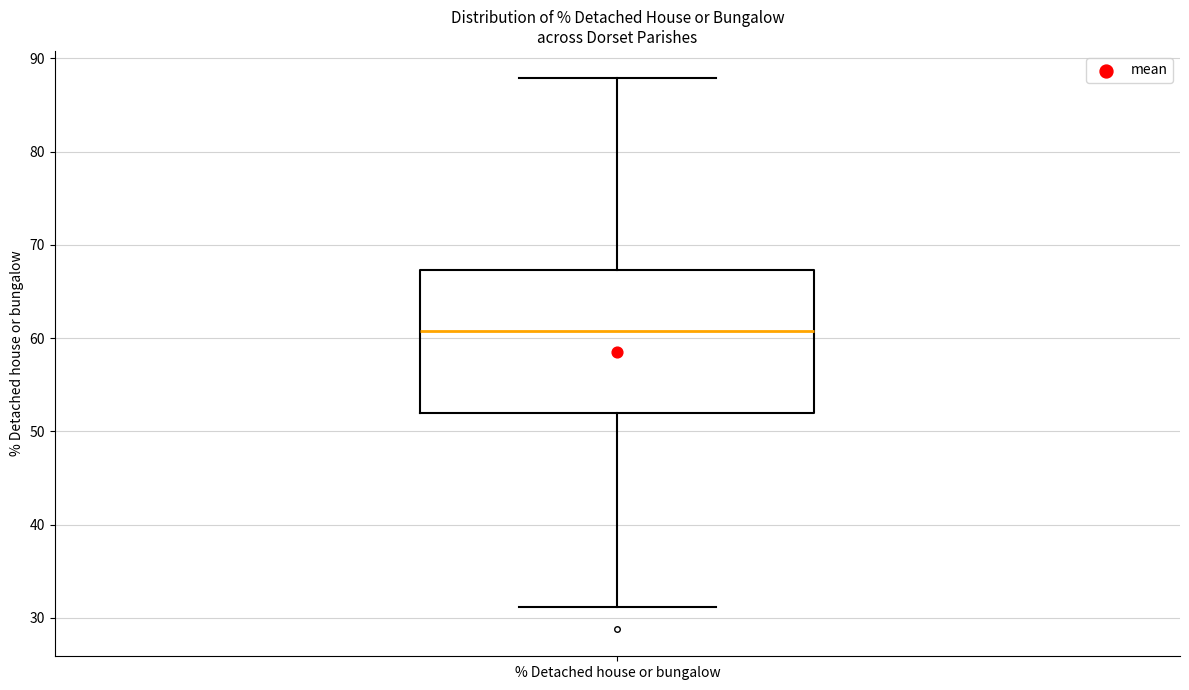

Where is the lower edge of the box for % Detached house or bungalow on the y-axis? The values are not printed on the chart, so give them approximately, as read against the axis.

52